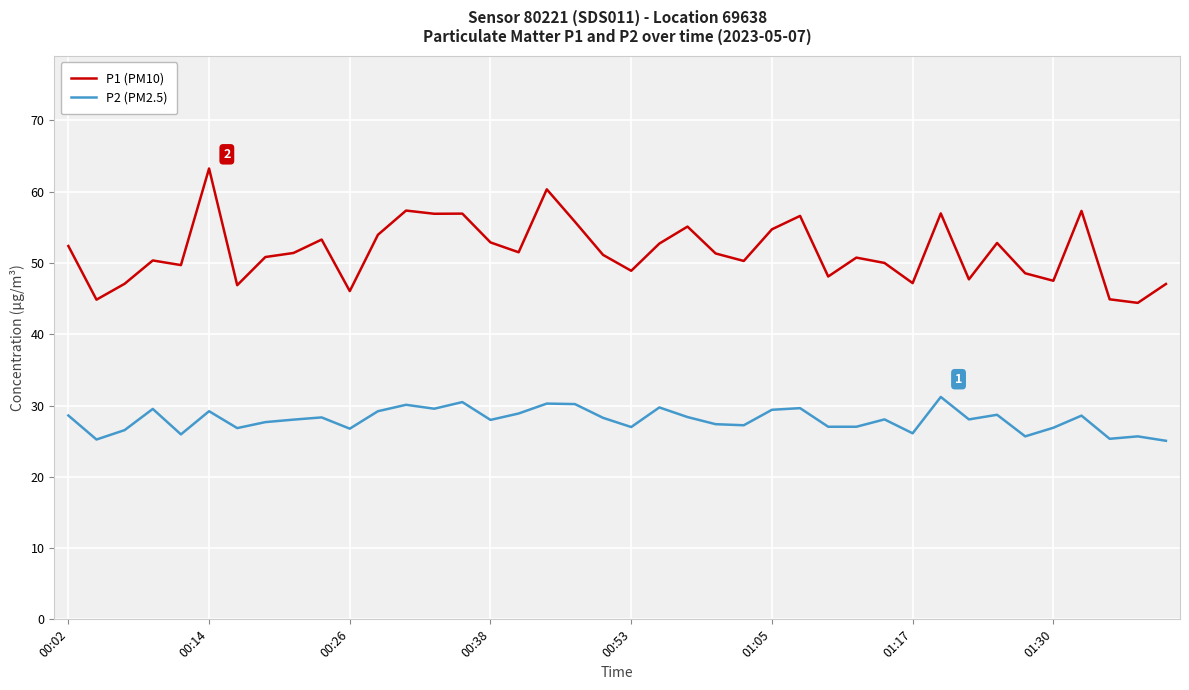

What is the highest value of the P2 (PM2.5) series?

31.2